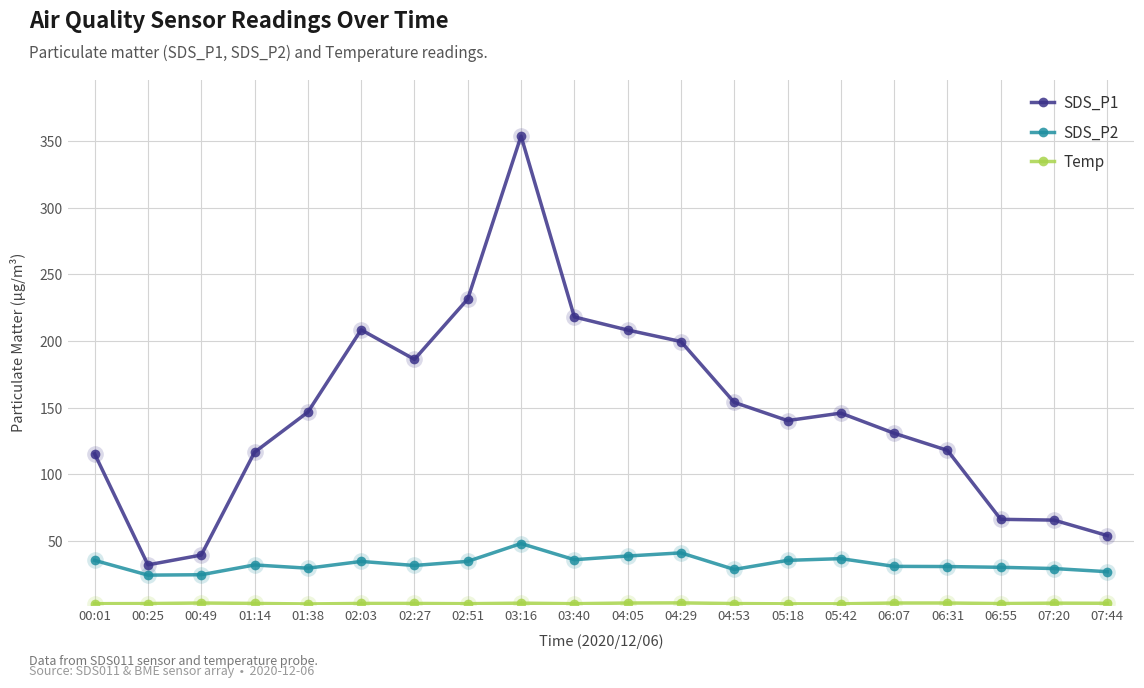

How many data points in SDS_P2 are less than 31?

9